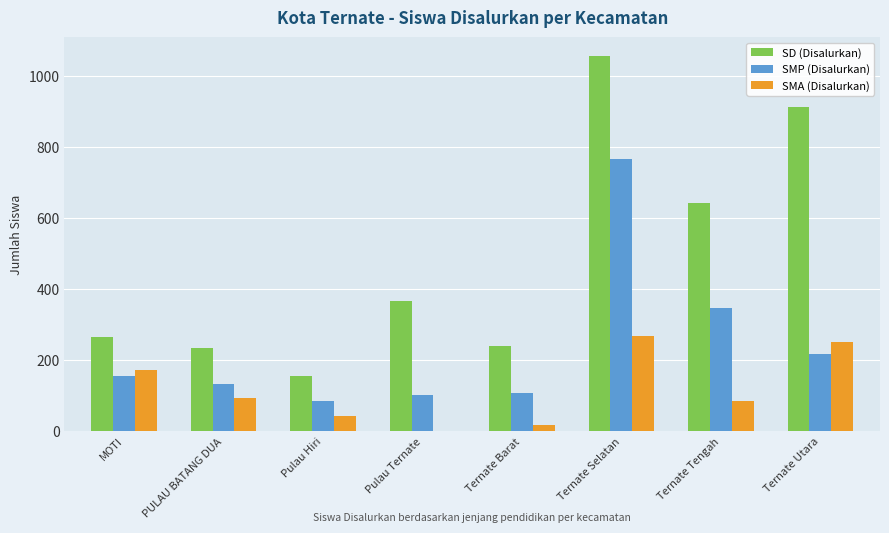

Is the value of SMP (Disalurkan) at PULAU BATANG DUA greater than the value of SD (Disalurkan) at Pulau Hiri?

No